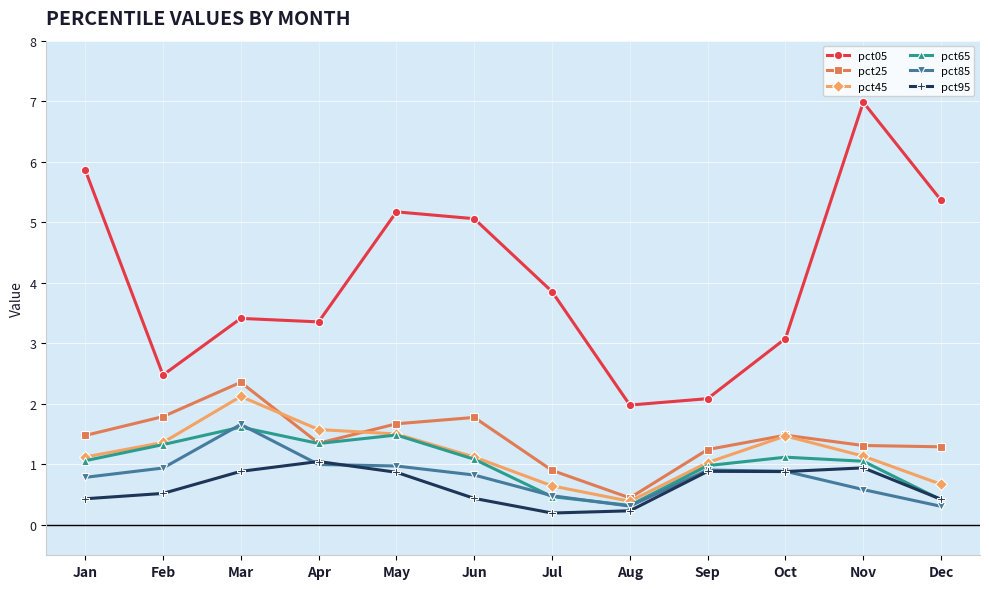

What is the difference between the pct45 values at Aug and Mar?

1.7